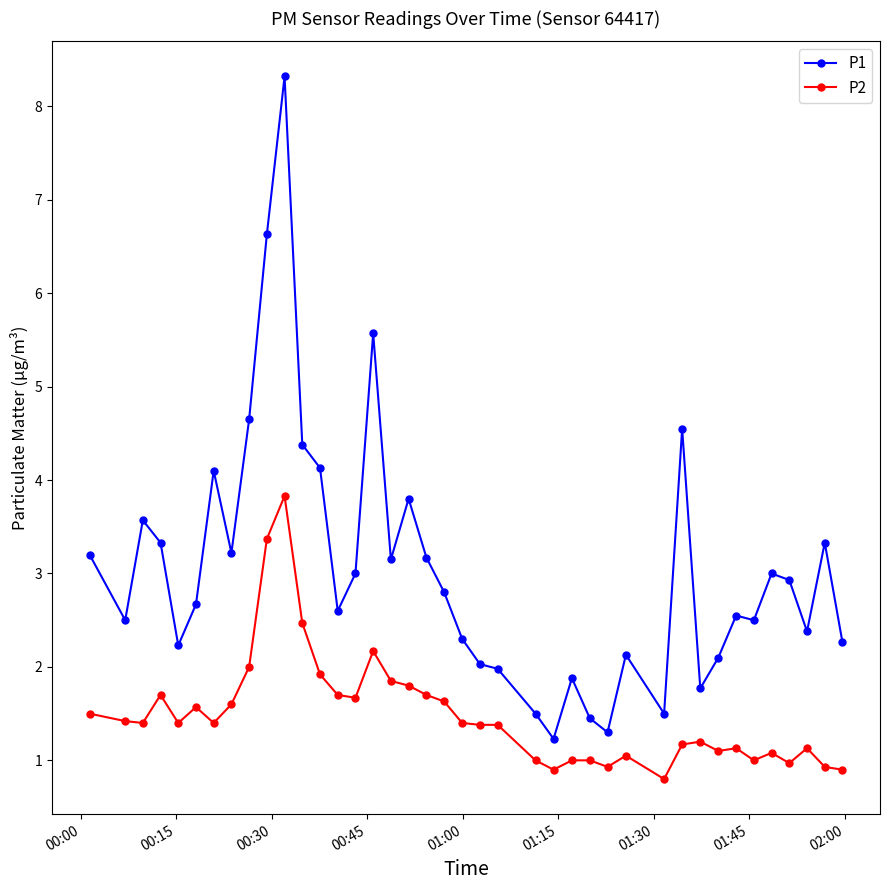

Which series has the largest range (max minus min)?

P1